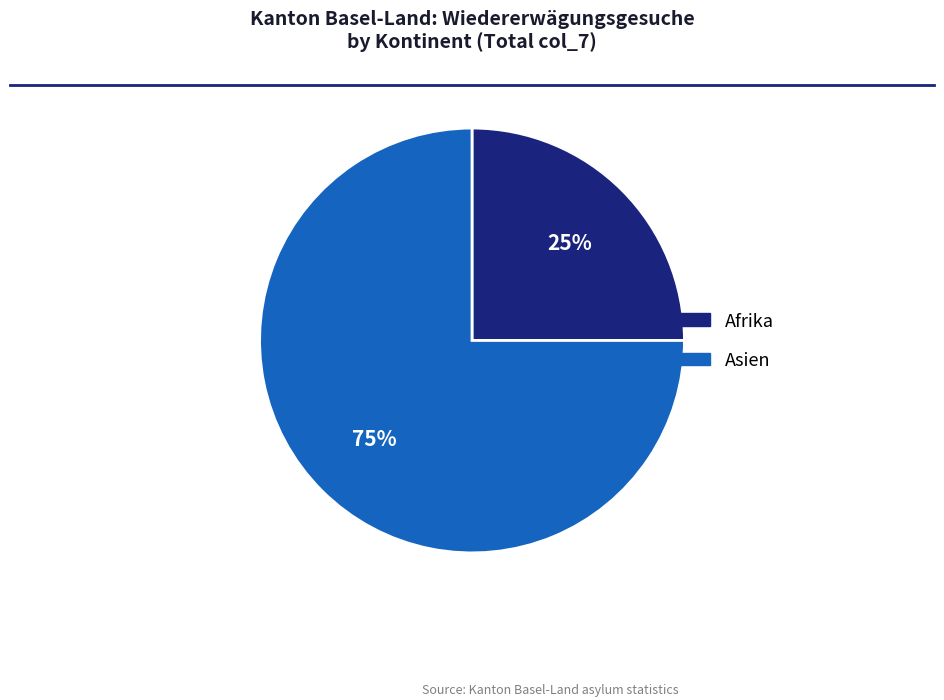

Is there any slice that represents more than half of the pie?

Yes